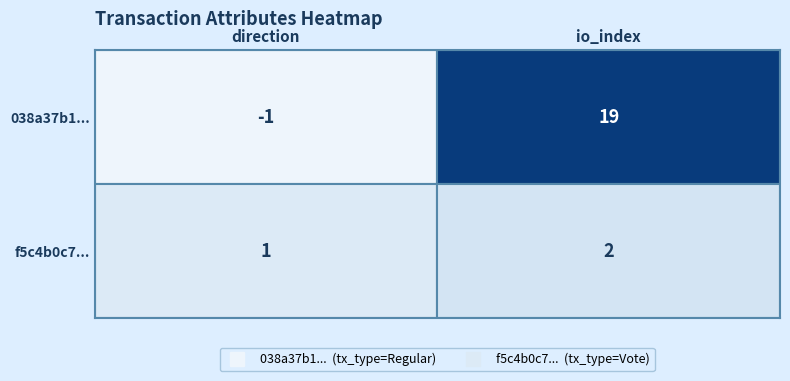

At which category is the sum across all series the highest?

io_index